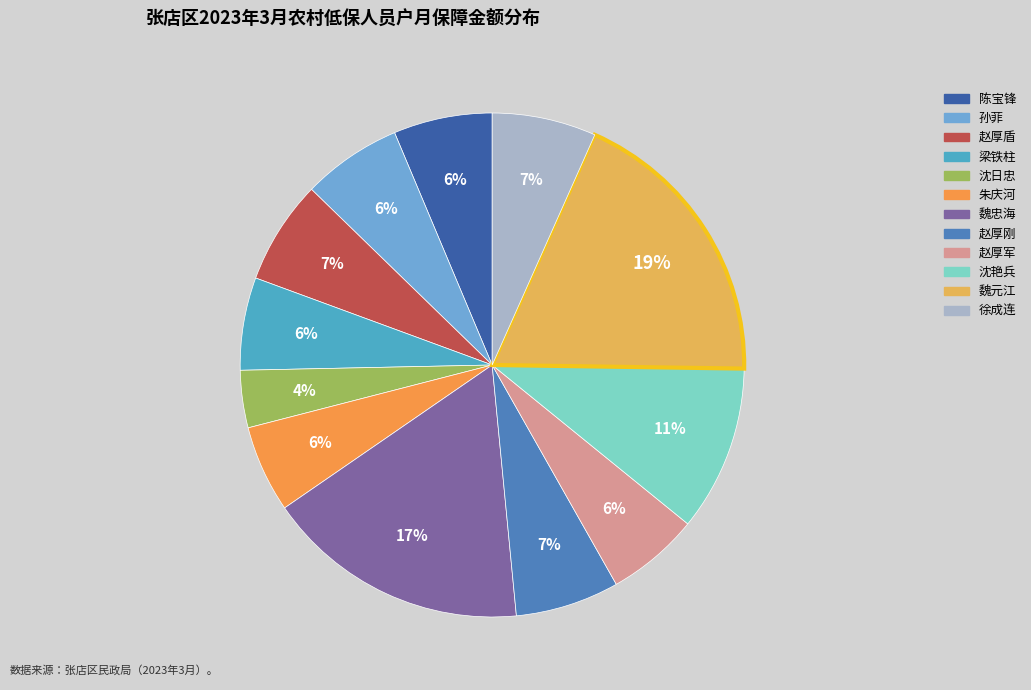

What percentage is the 赵厚刚 slice, to the nearest percent?

7%